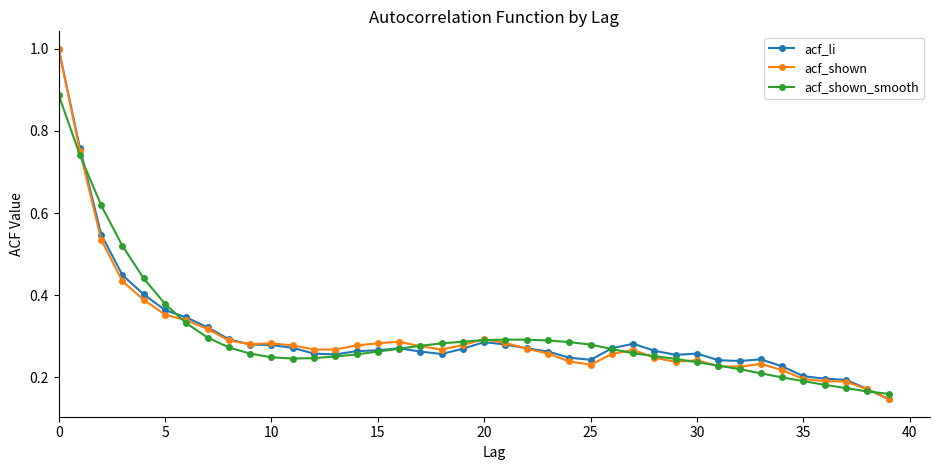

True or false: acf_shown has more than 0 interior local peaks.

True